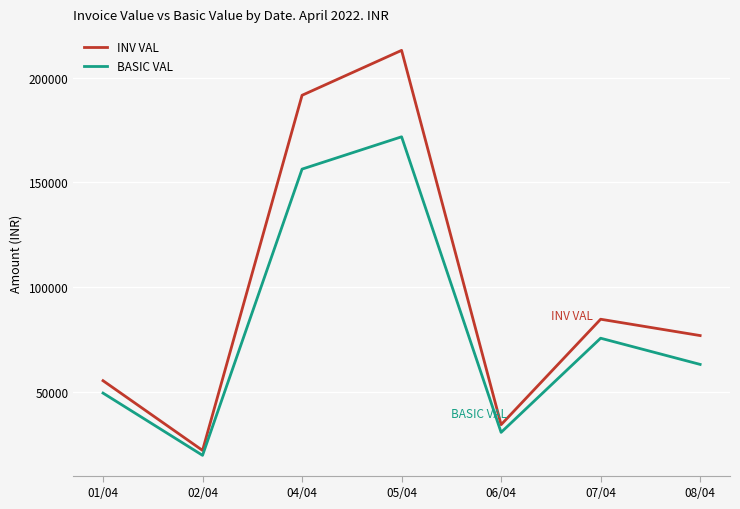

Which series has the largest range (max minus min)?

INV VAL